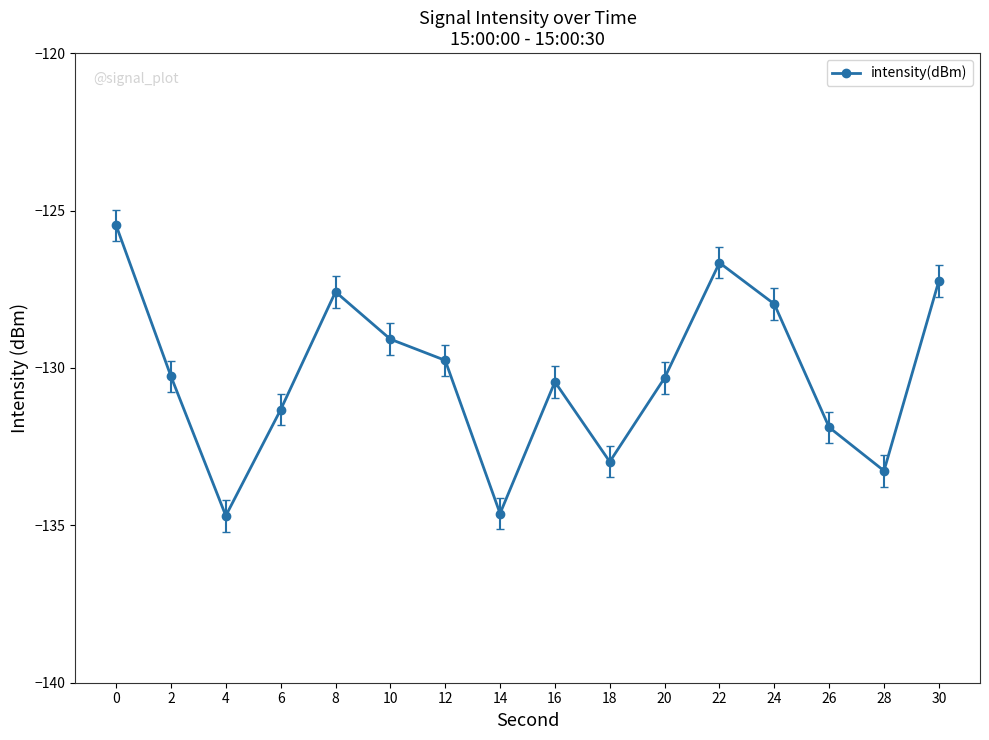

The value at 24 is -228.9. True or false?

False